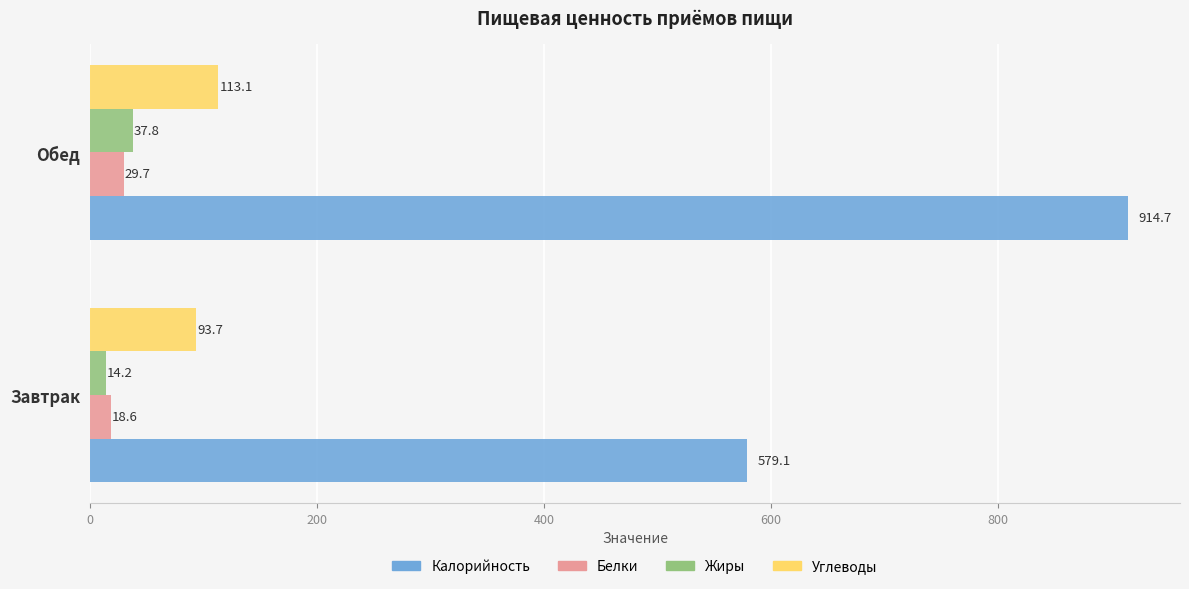

Which category has the highest value across all series?

Обед